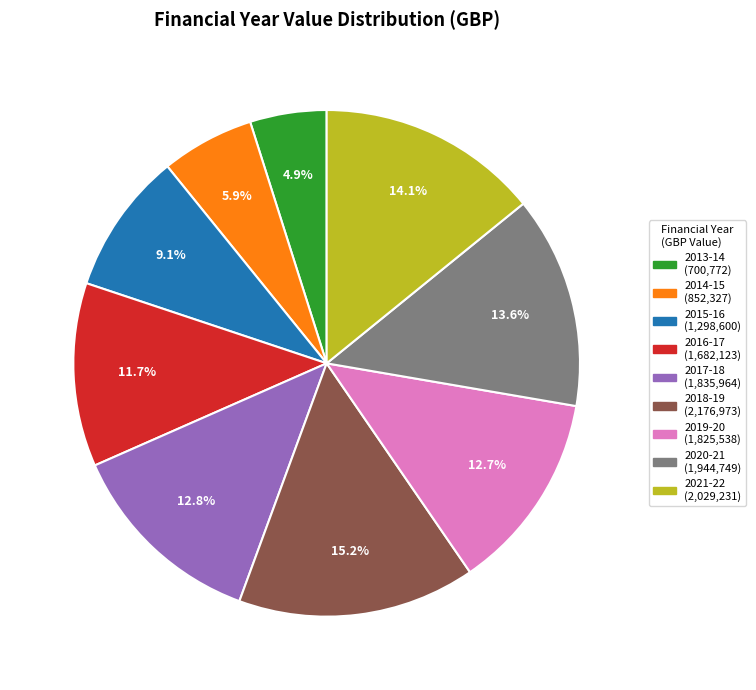

How many slices are in this pie chart?

9